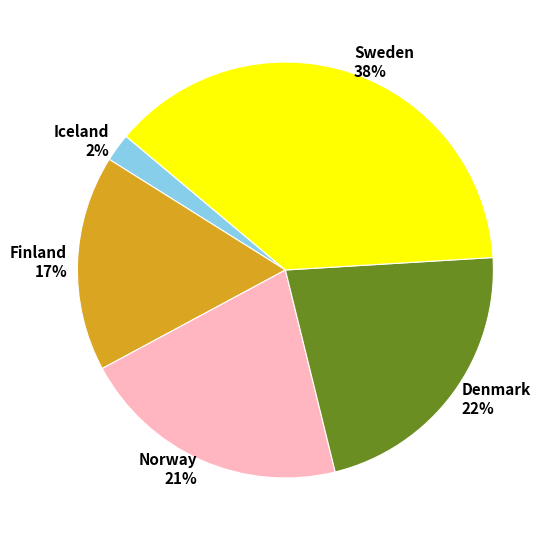

How many slices are in this pie chart?

5